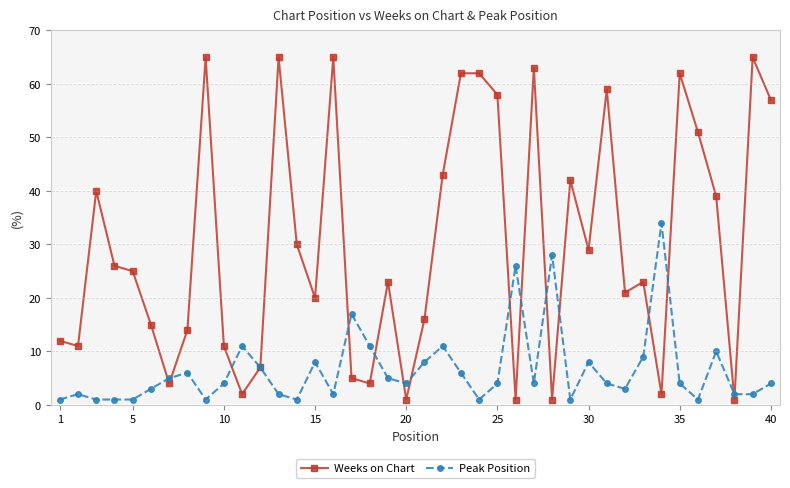

Which series has the largest range (max minus min)?

Weeks on Chart